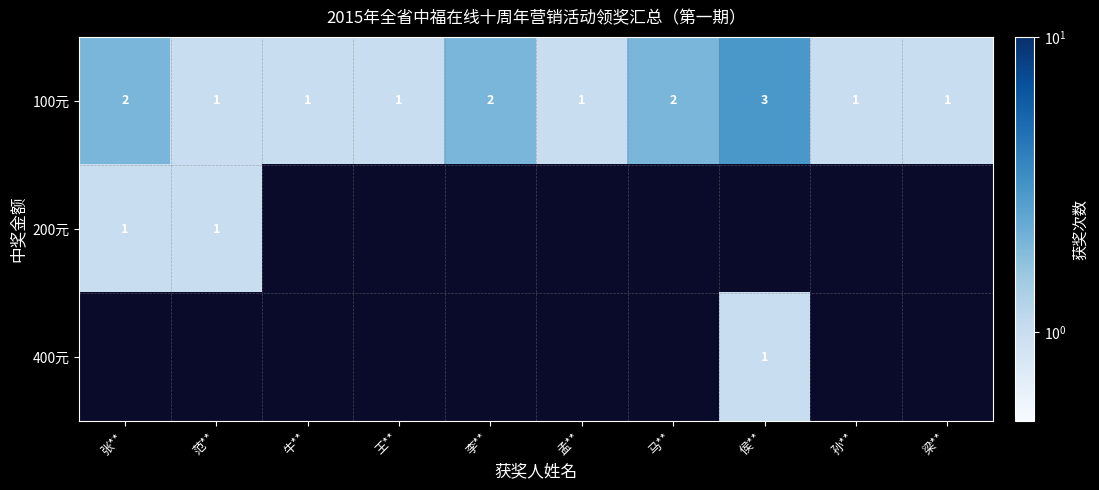

At which category is the sum across all series the highest?

侯**